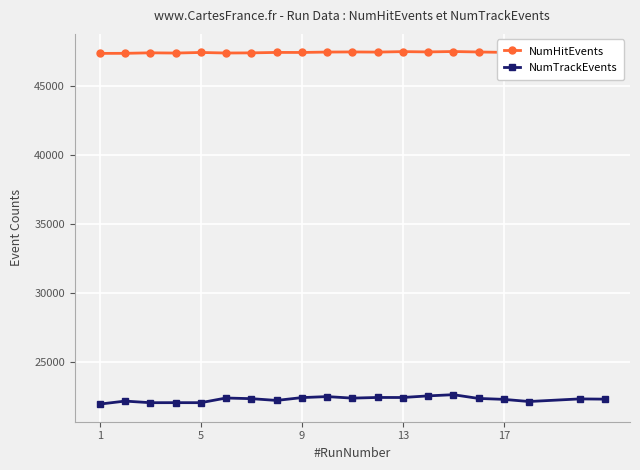

True or false: NumTrackEvents has more than 2 points higher than both neighbors.

True